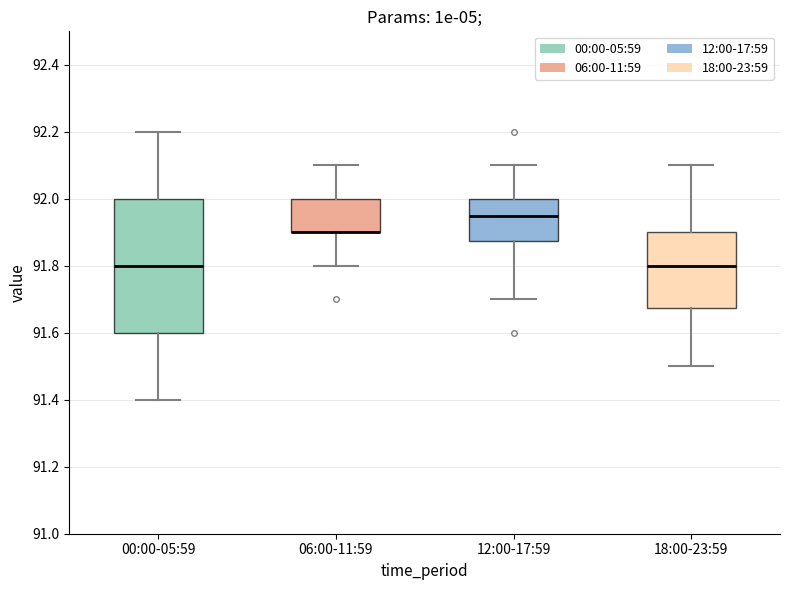

Reading left to right, read every box against the y-axis: the position of its median line, the range the box covers, and the ends of its whiskers. The values are not printed on the chart, so give them approximately, as read against the axis.

00:00-05:59: median 91.80, box 91.60 to 92.00, whiskers 91.40 to 92.20
06:00-11:59: median 91.90 (drawn on the box's lower edge), box 91.90 to 92.00, whiskers 91.80 to 92.10
12:00-17:59: median 91.96, box 91.88 to 92.00, whiskers 91.70 to 92.10
18:00-23:59: median 91.80, box 91.68 to 91.90, whiskers 91.50 to 92.10